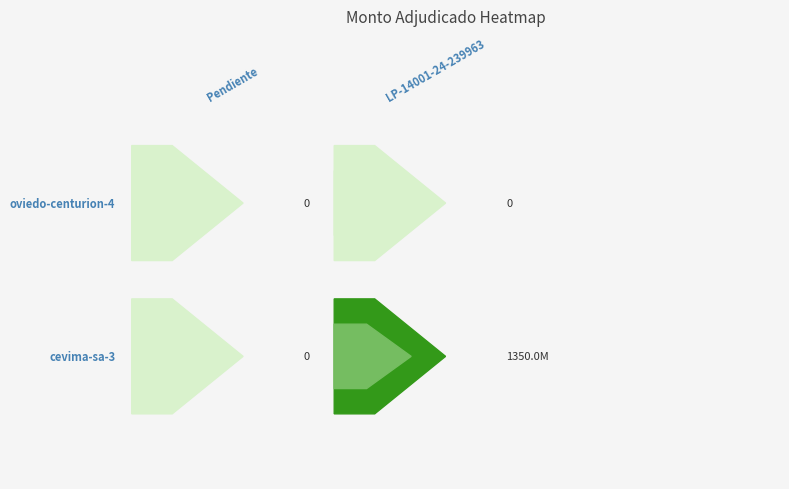

Rank the series by their maximum value, from lowest to highest.

424728-carlos-ruben-oviedo-centurion-4, 424728-cevima-sa-3